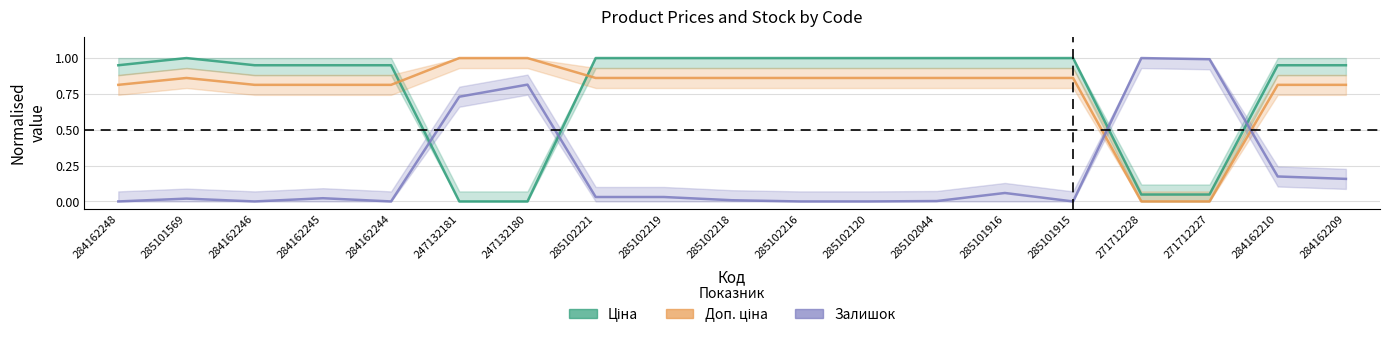

Which series has the largest range (max minus min)?

Ціна